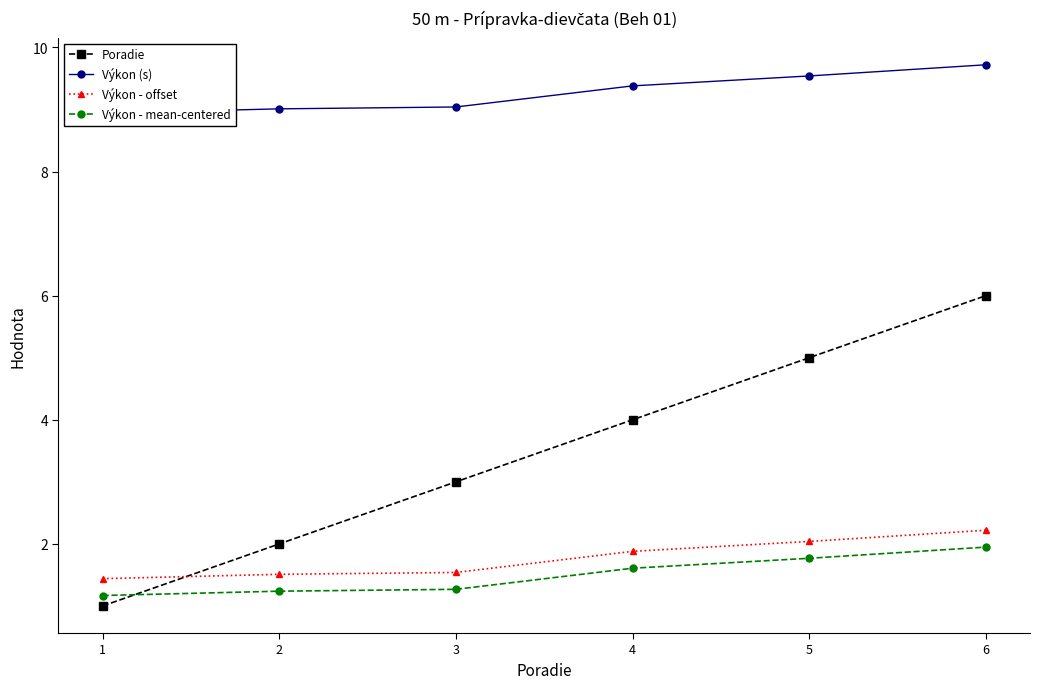

Which series has the largest range (max minus min)?

Poradie